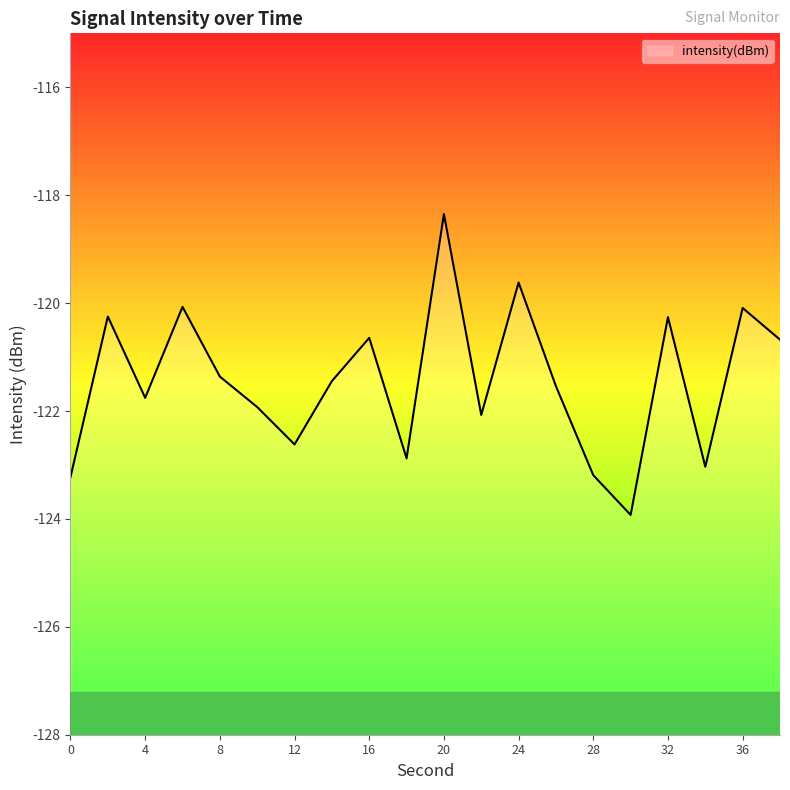

Which label corresponds to the smallest value in the chart?

30